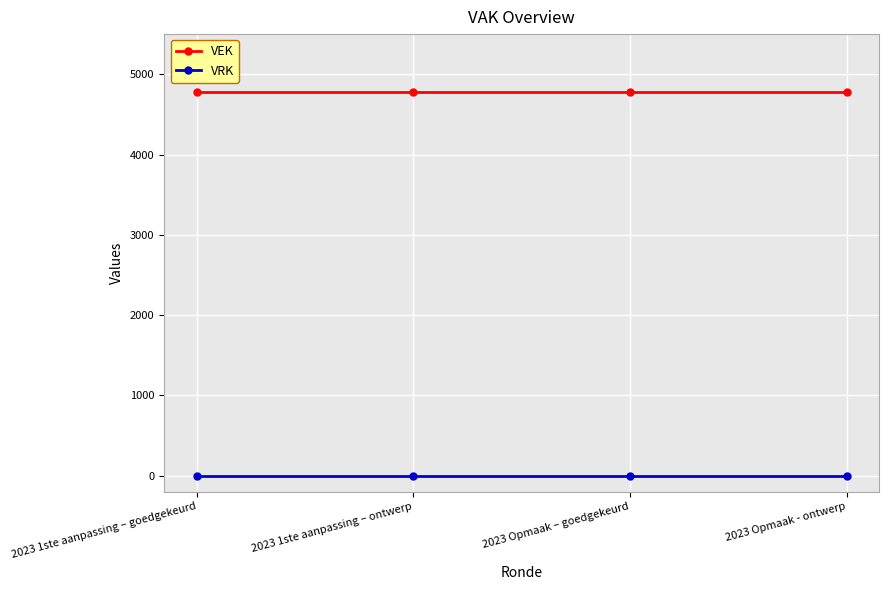

What position from the right is 2023 Opmaak – goedgekeurd?

2